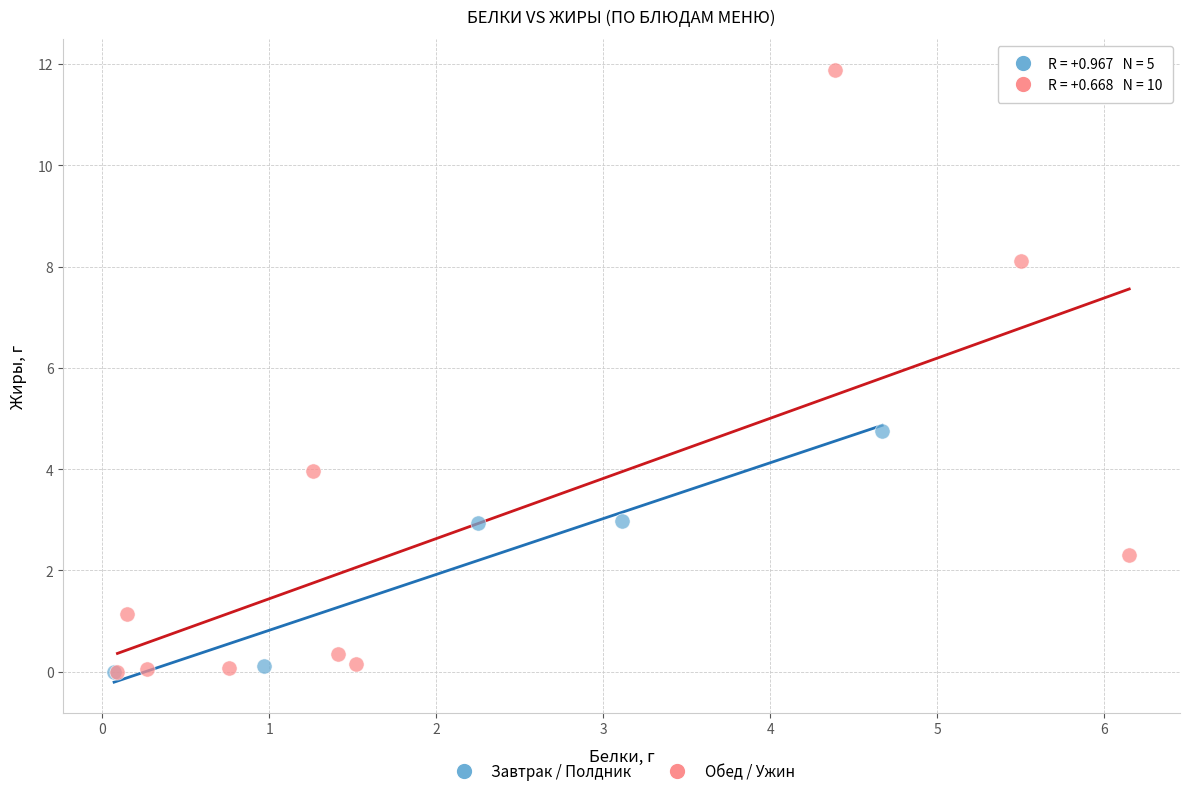

Which series has the largest Y range (max minus min)?

Обед / Ужин